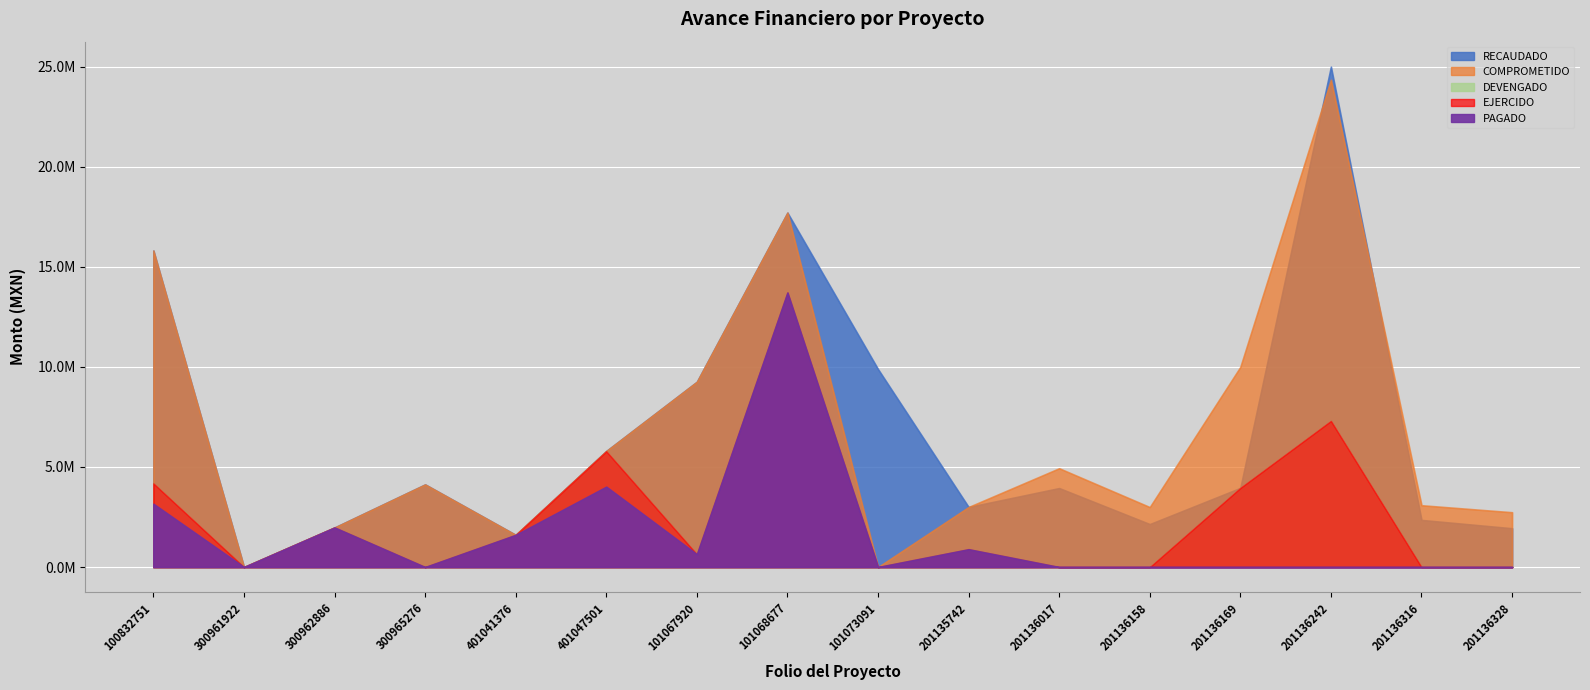

Between COA17170300962886 and COA17170401047501, which series saw the biggest shift?

RECAUDADO